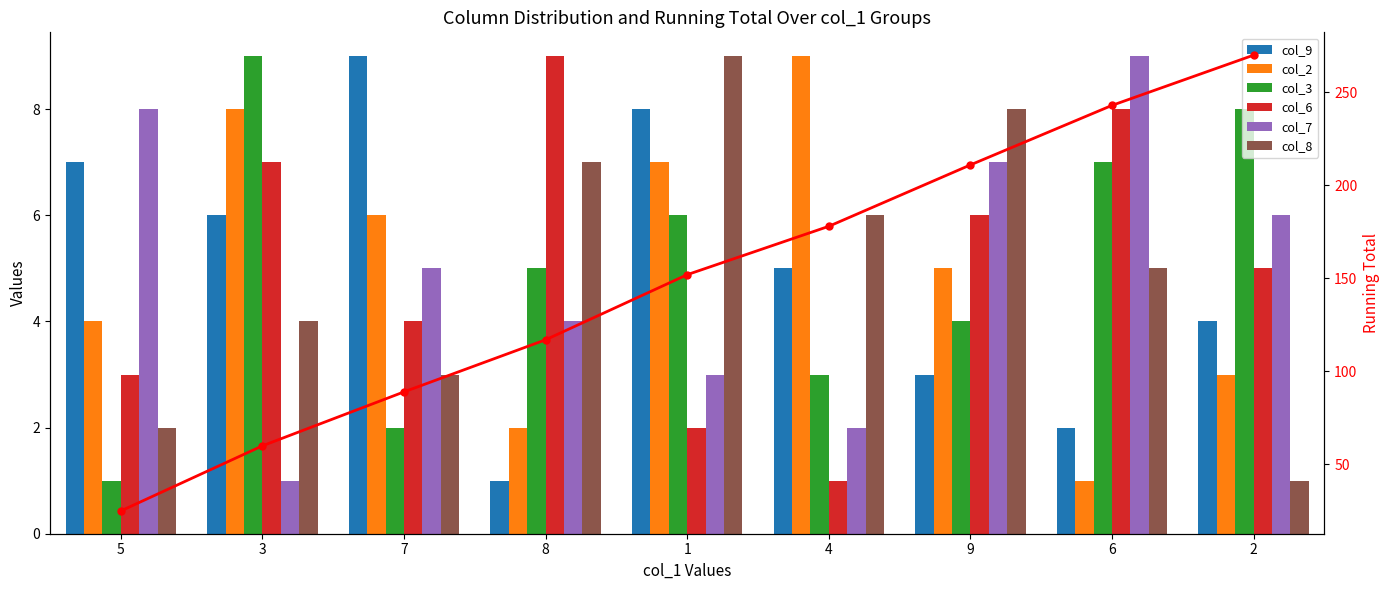

Is it true that col_3 equals 6 at 1?

True